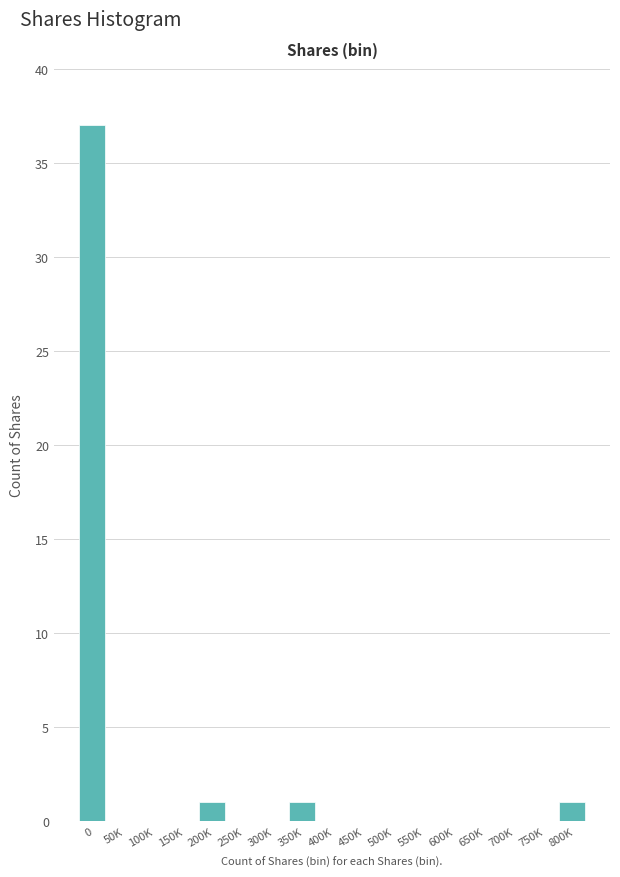

Reading left to right, what are all the values shown in this chart?

0=37	50K=0	100K=0	150K=0	200K=1	250K=0	300K=0	350K=1	400K=0	450K=0	500K=0	550K=0	600K=0	650K=0	700K=0	750K=0	800K=1